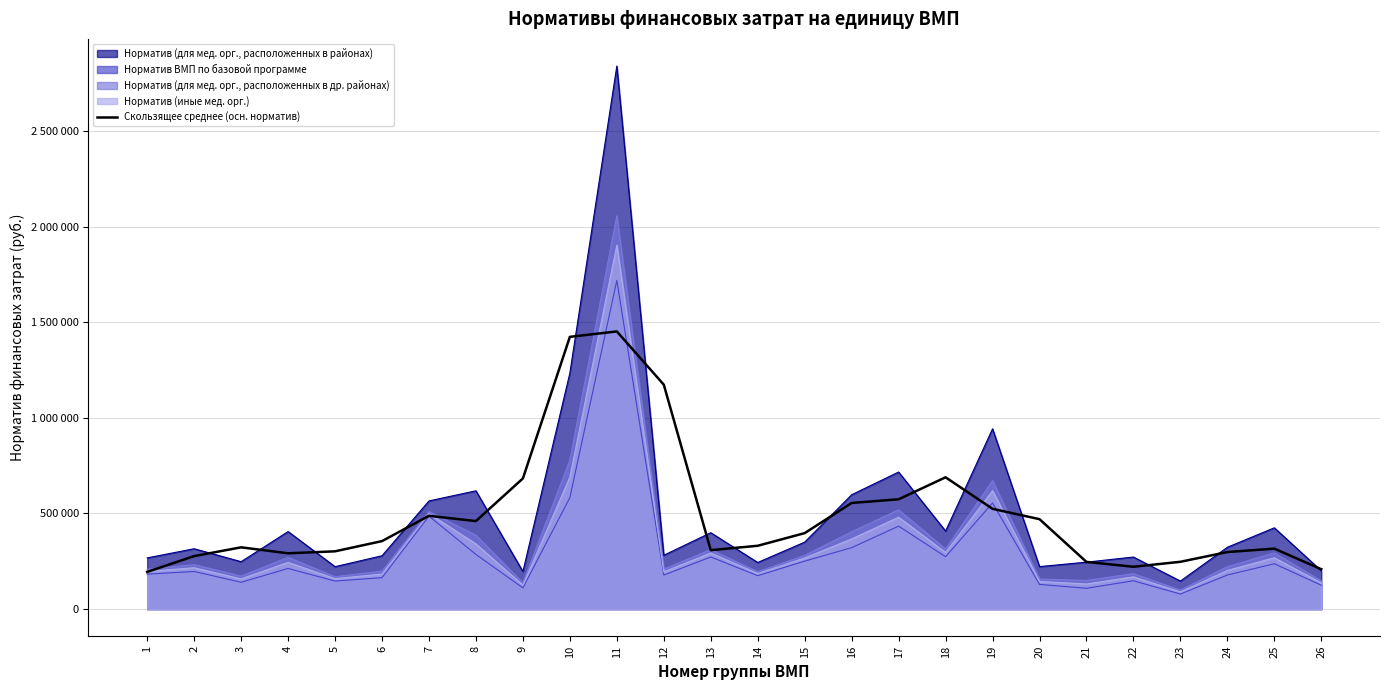

Between 19 and 10, which is larger?

10